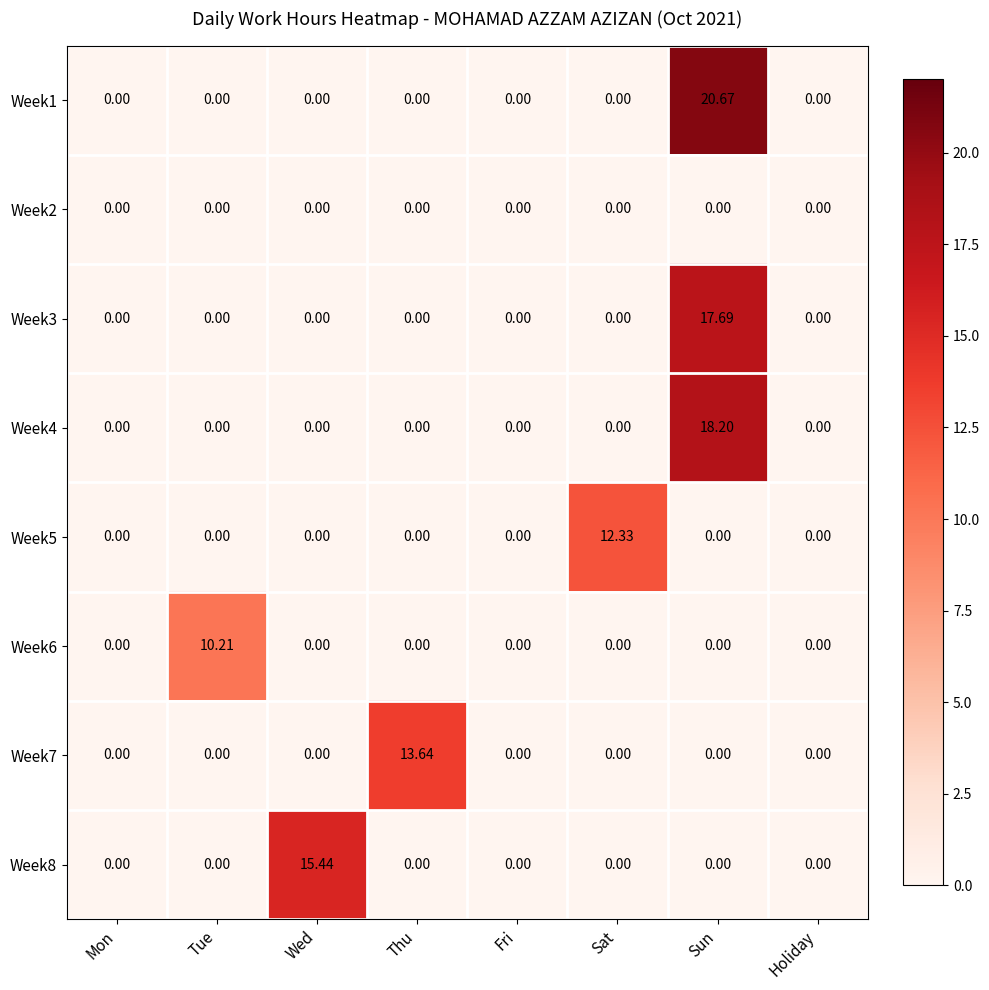

At how many categories does at least one series exceed 6?

5